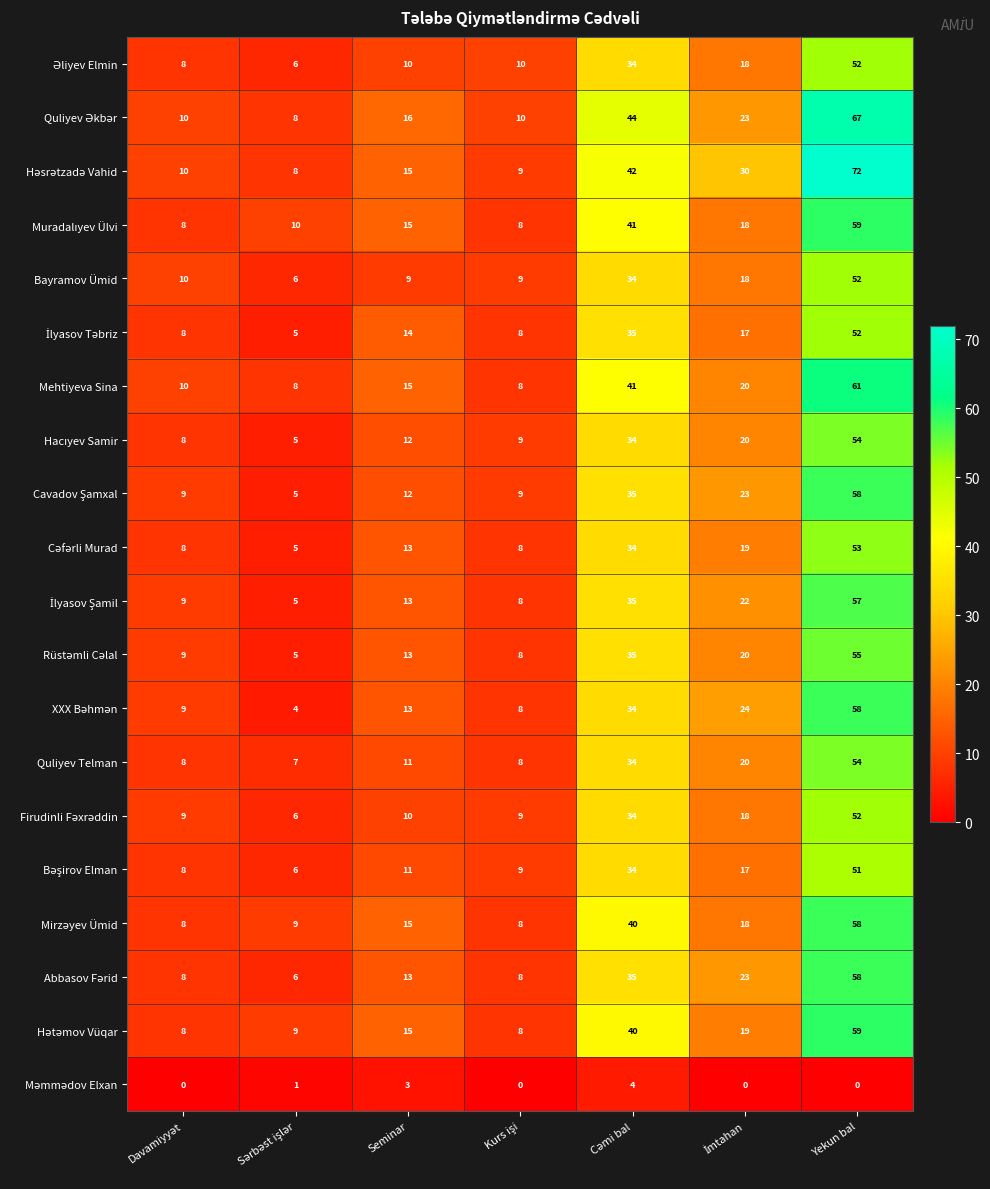

At which category is the sum across all series the highest?

Yekun bal